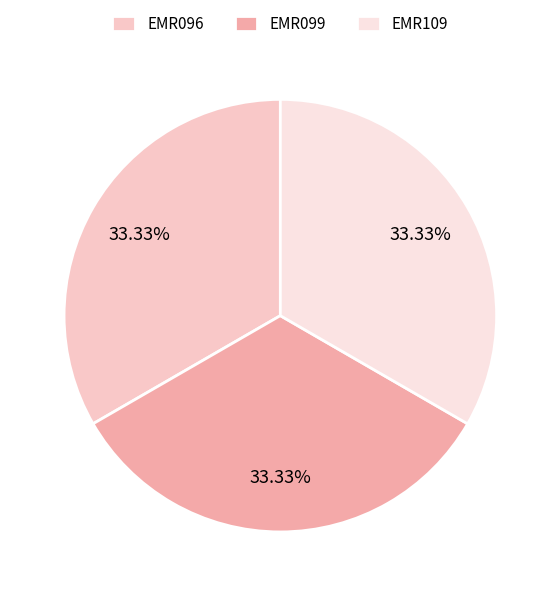

Is it true that EMR096 is 44% of the pie?

False